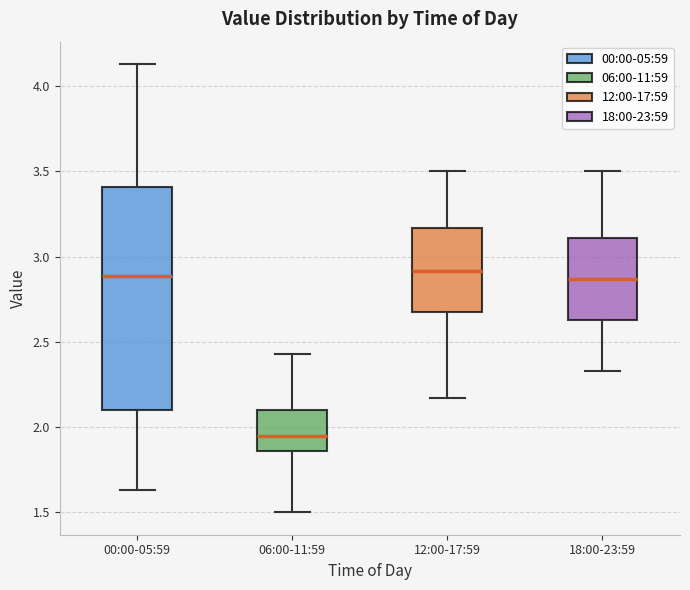

Comparing the boxes themselves (not the whiskers), which one is the tallest?

00:00-05:59